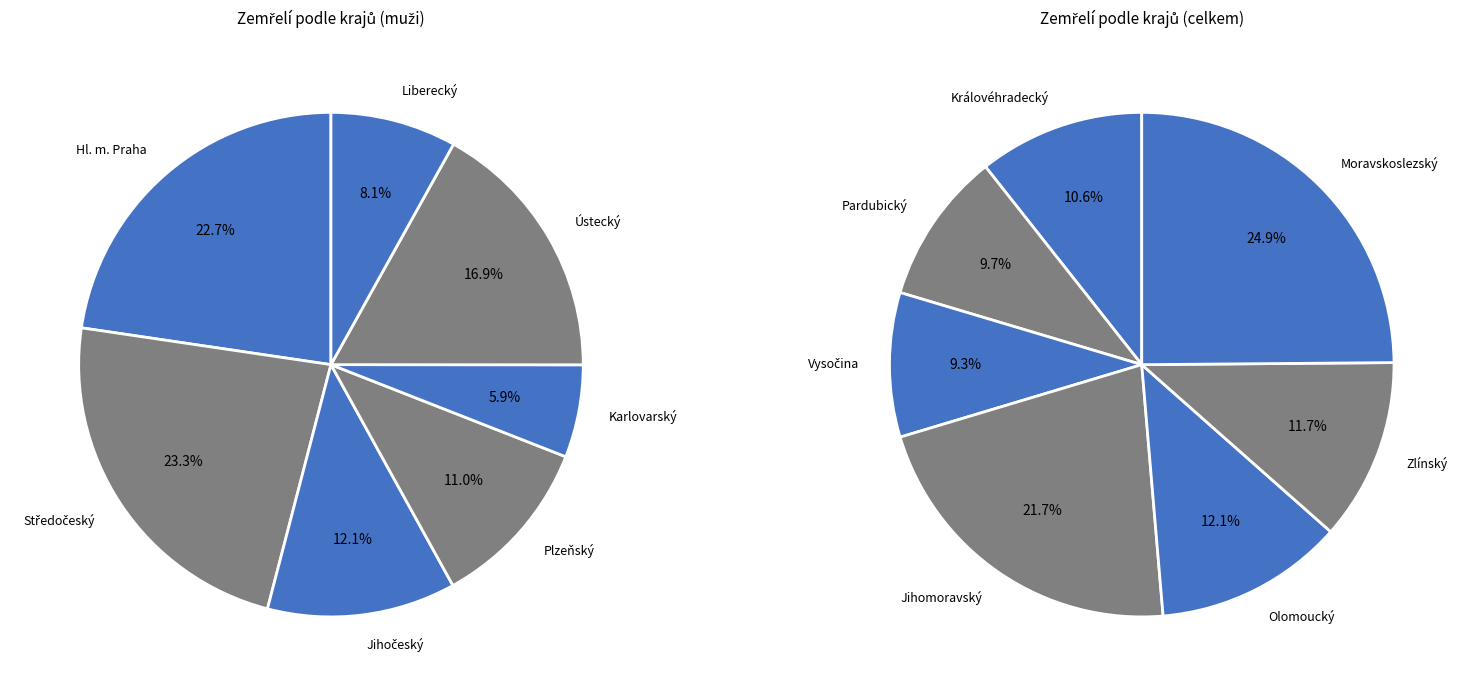

Which slice is the smallest?

Karlovarský